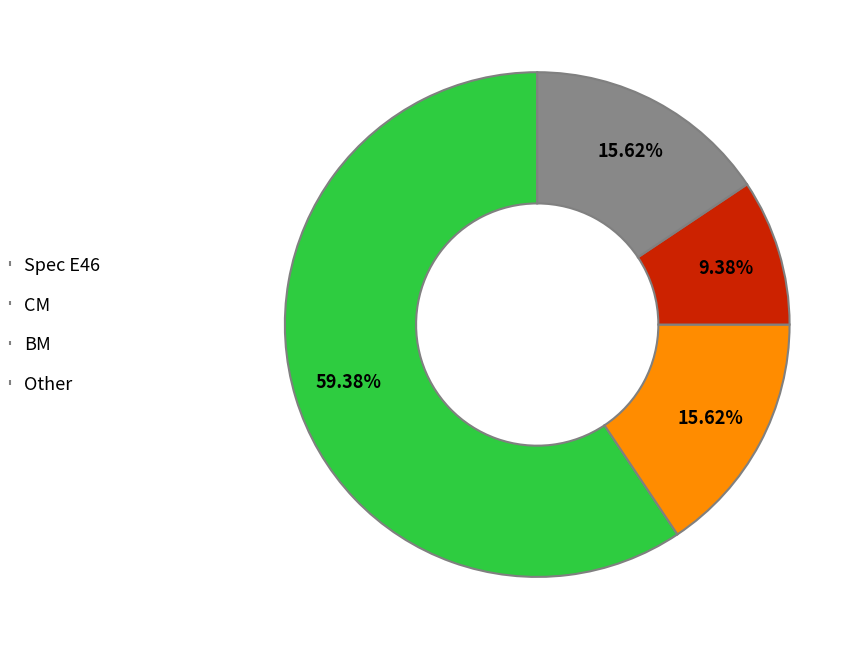

Count the number of slices in the pie.

4